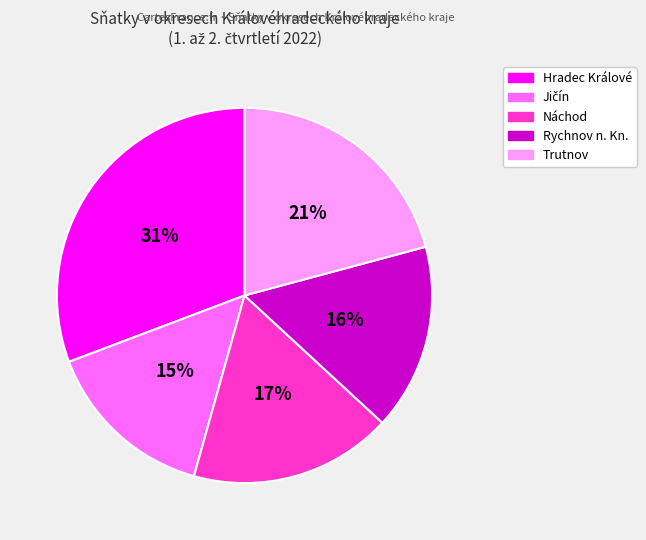

Which category has the biggest portion of the pie?

Hradec Králové